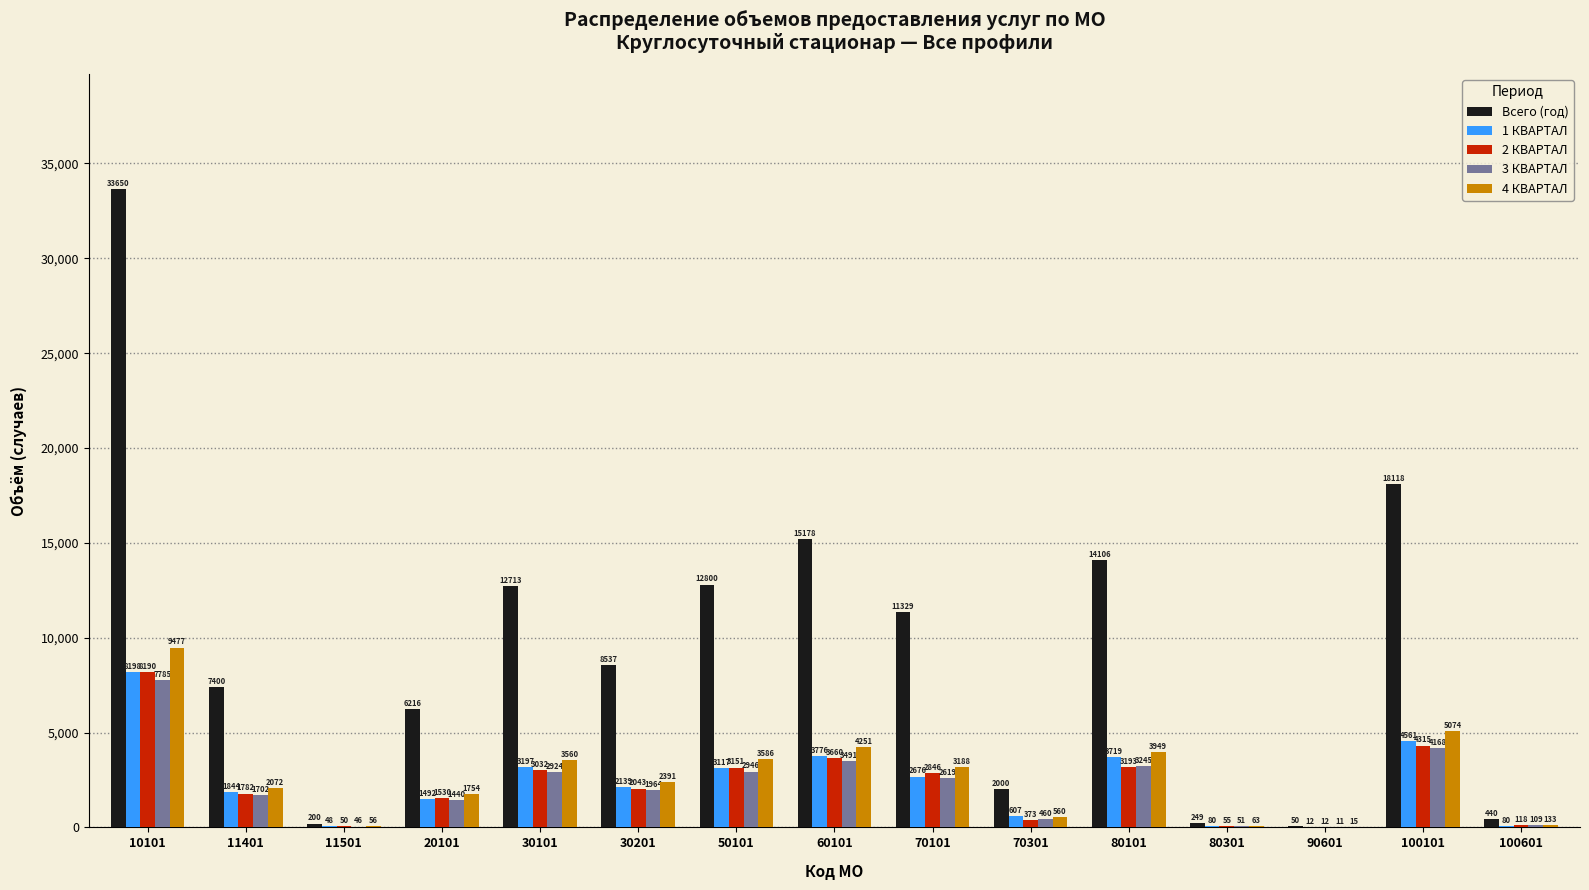

Is the value of 2 КВАРТАЛ at 100101 greater than the value of 4 КВАРТАЛ at 70301?

Yes